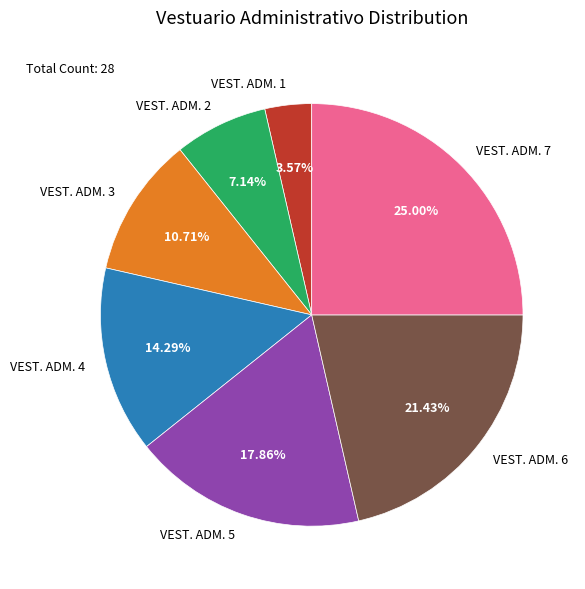

To the nearest percent, what is the average slice percentage?

14%